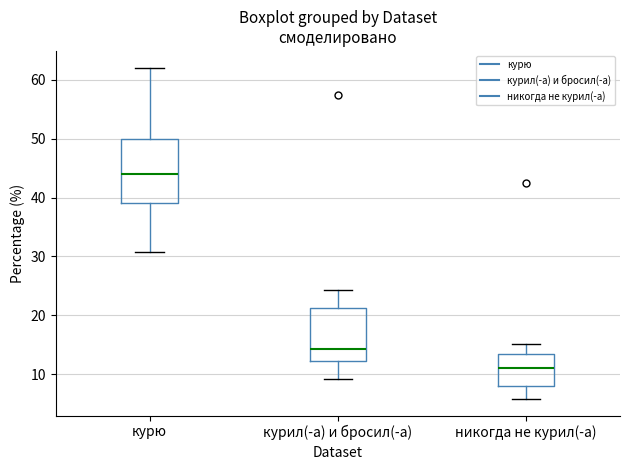

Which box has the highest median line?

курю